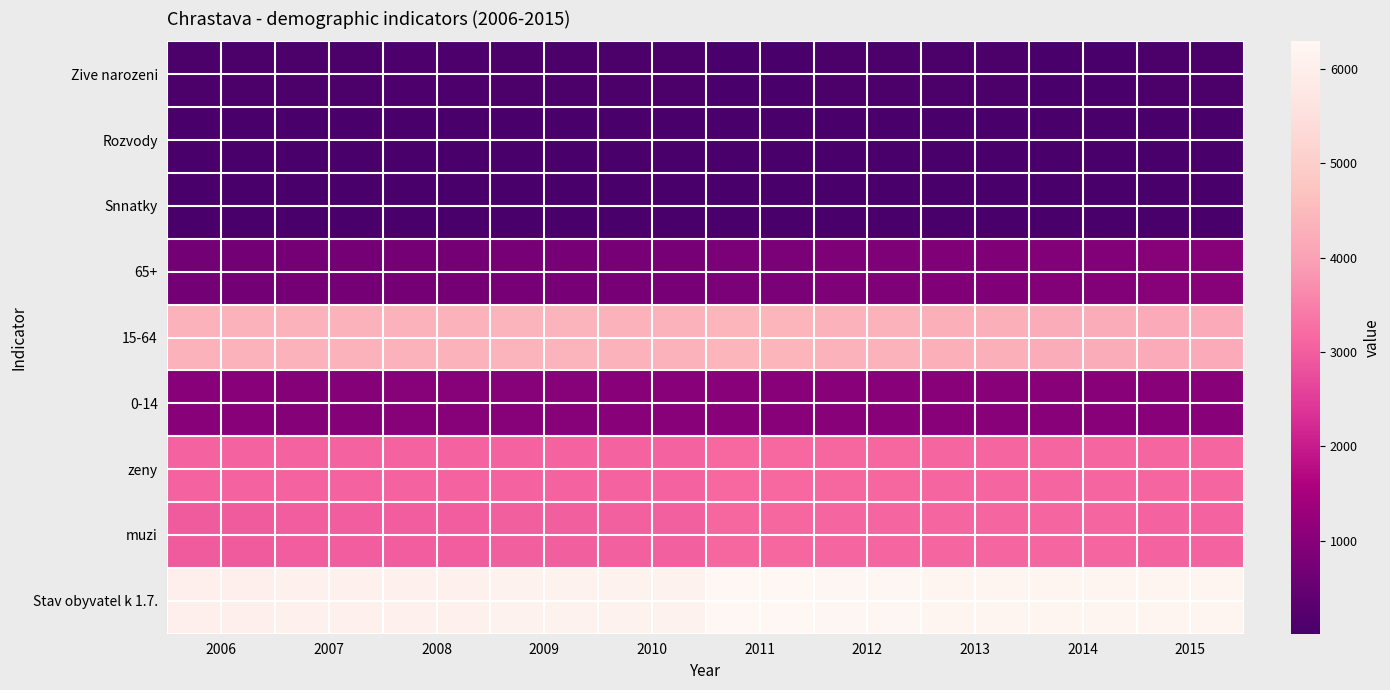

How many categories are shown in the chart?

10